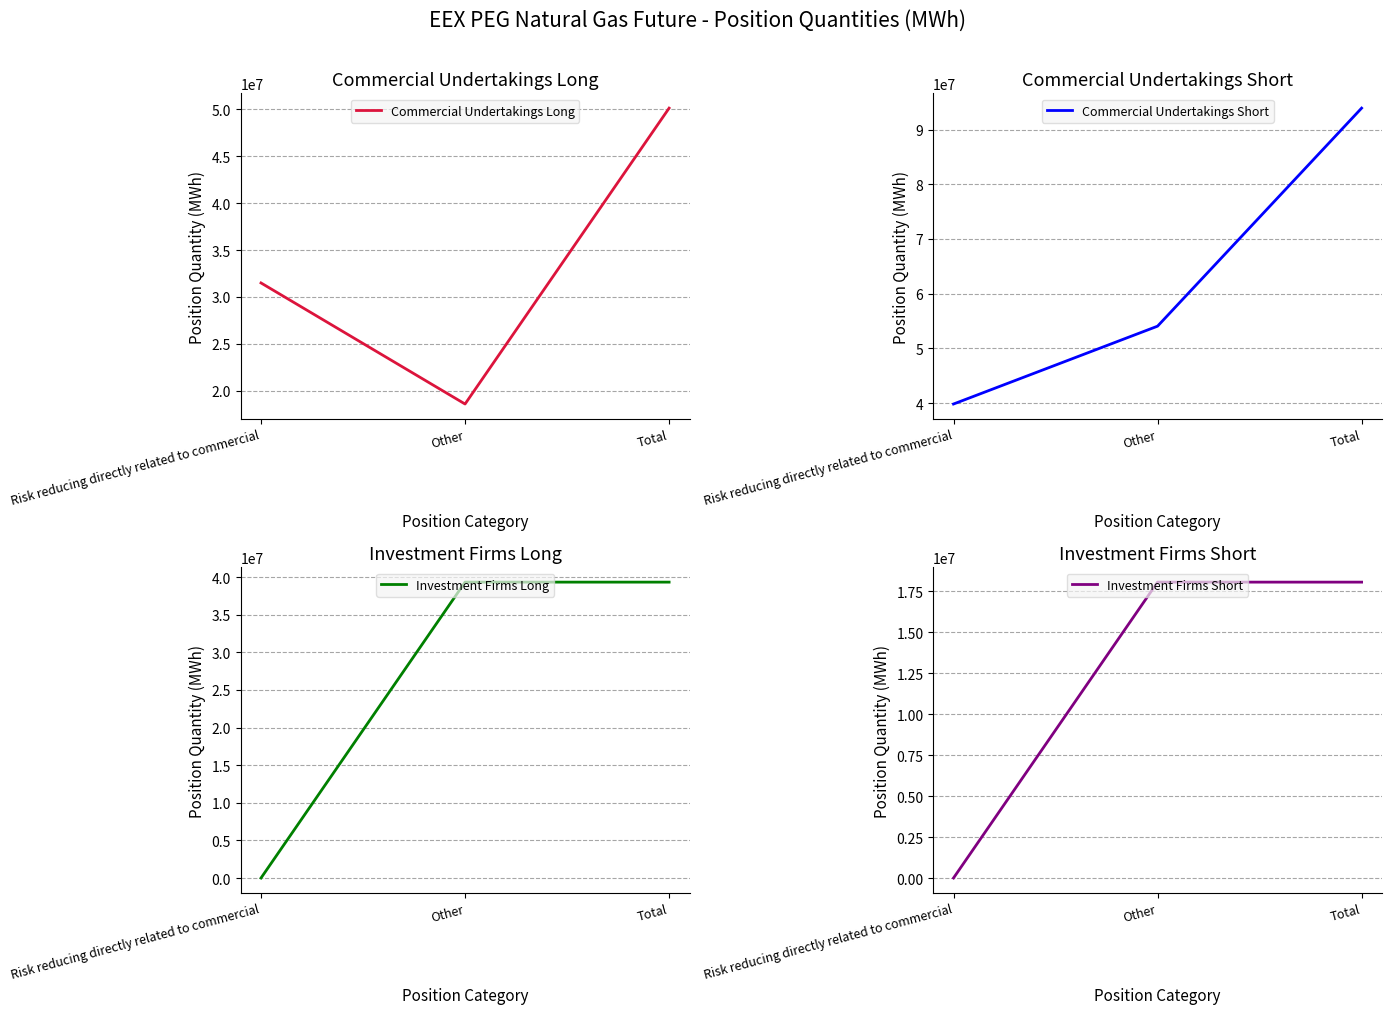

What is the minimum value for Commercial Undertakings Short?

39841624